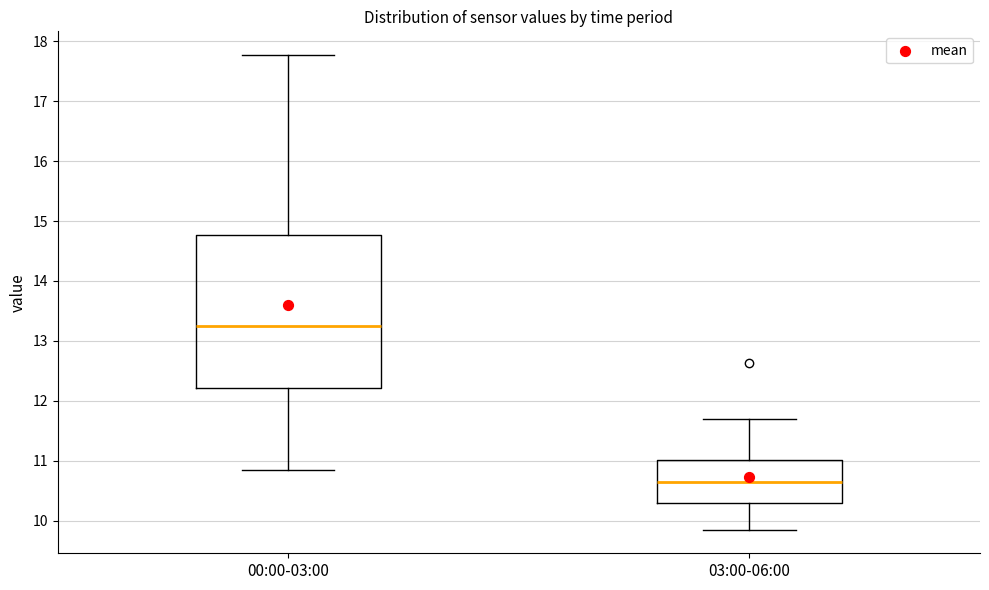

Reading left to right, transcribe this box plot: for each box, give where its median line is, the range the box spans, and where its two whiskers end, as read against the y-axis. The values are not printed on the chart, so give them approximately, as read against the axis.

00:00-03:00: median 13.3, box 12.2 to 14.8, whiskers 10.9 to 17.8
03:00-06:00: median 10.7, box 10.3 to 11.0, whiskers 9.9 to 11.7